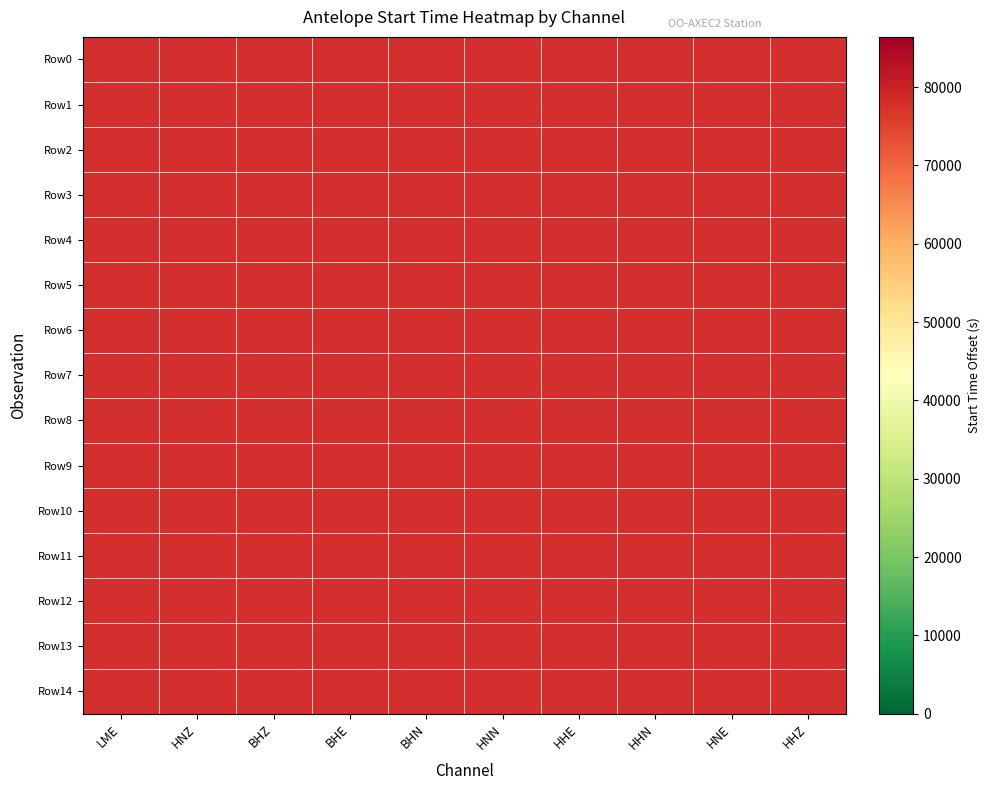

Which series has the widest spread of values?

Row0